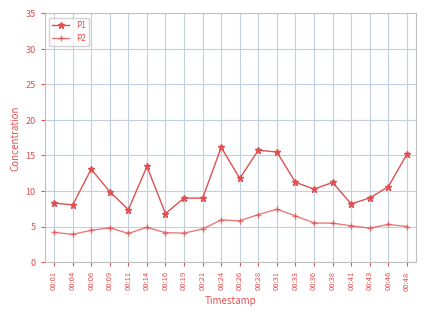

Rank the series by their maximum value, from lowest to highest.

P2, P1